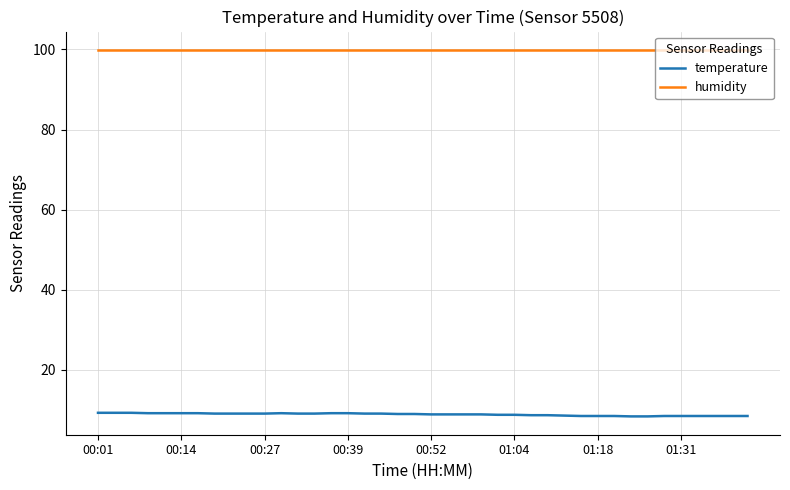

Which series has the largest total across all categories?

humidity